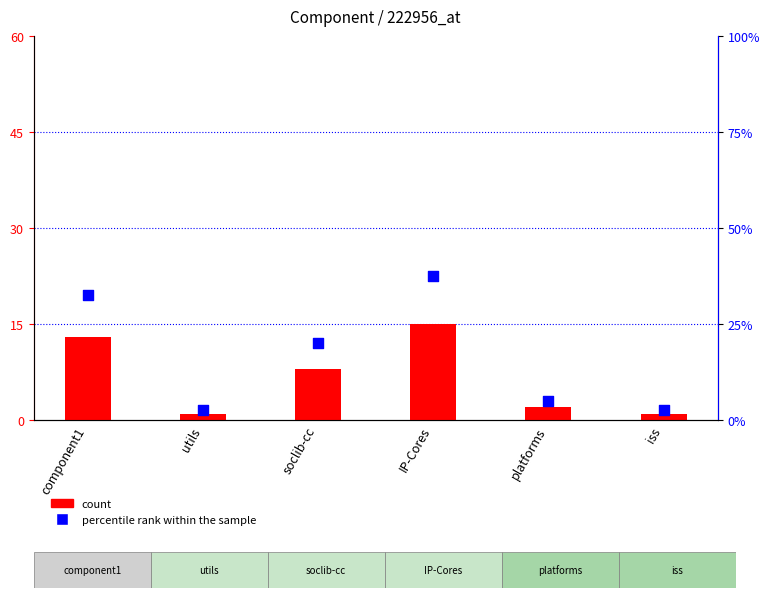

What are all the series names shown in the legend?

count, percentile rank within the sample